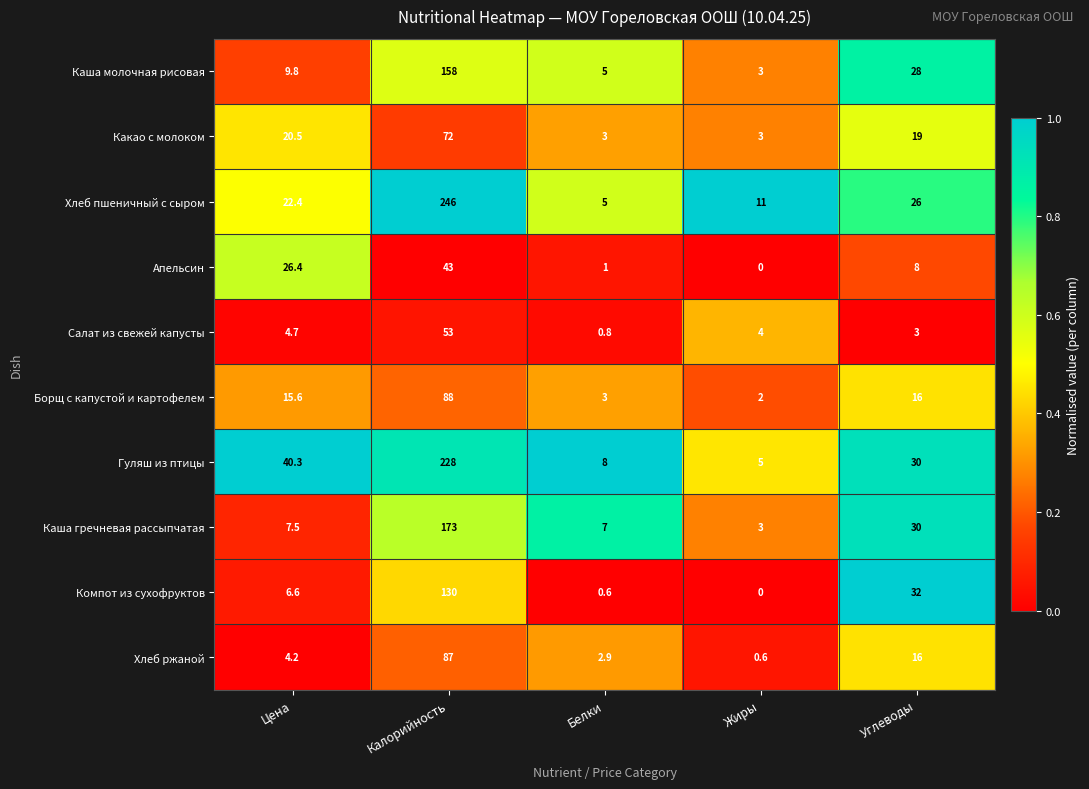

What is the sum of the Компот из сухофруктов values at Углеводы and Калорийность?

162.0